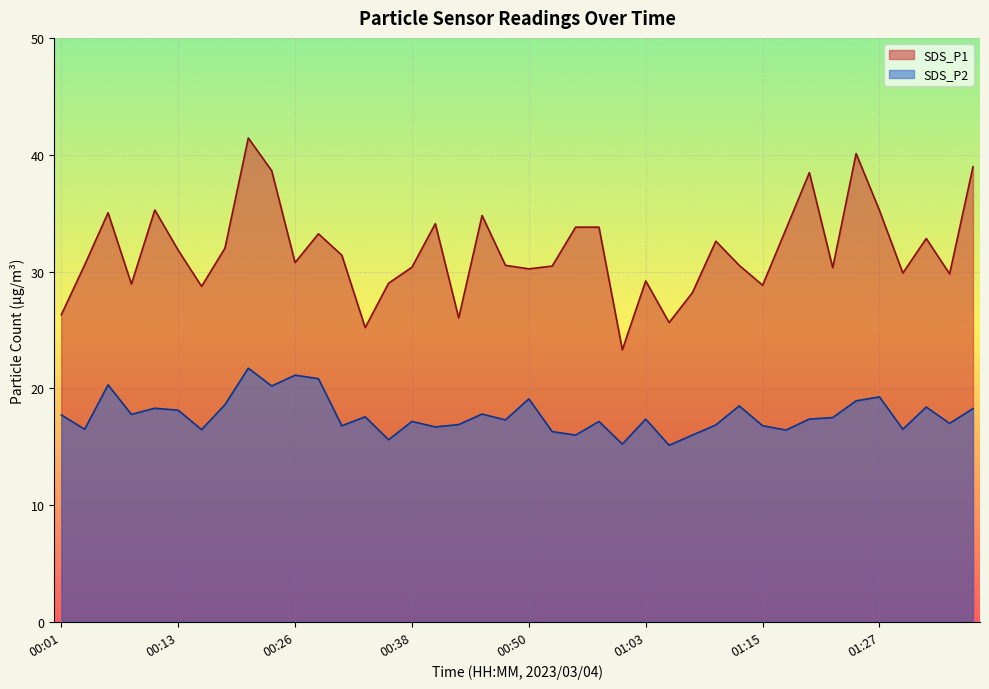

What are all the series names shown in the legend?

SDS_P1, SDS_P2